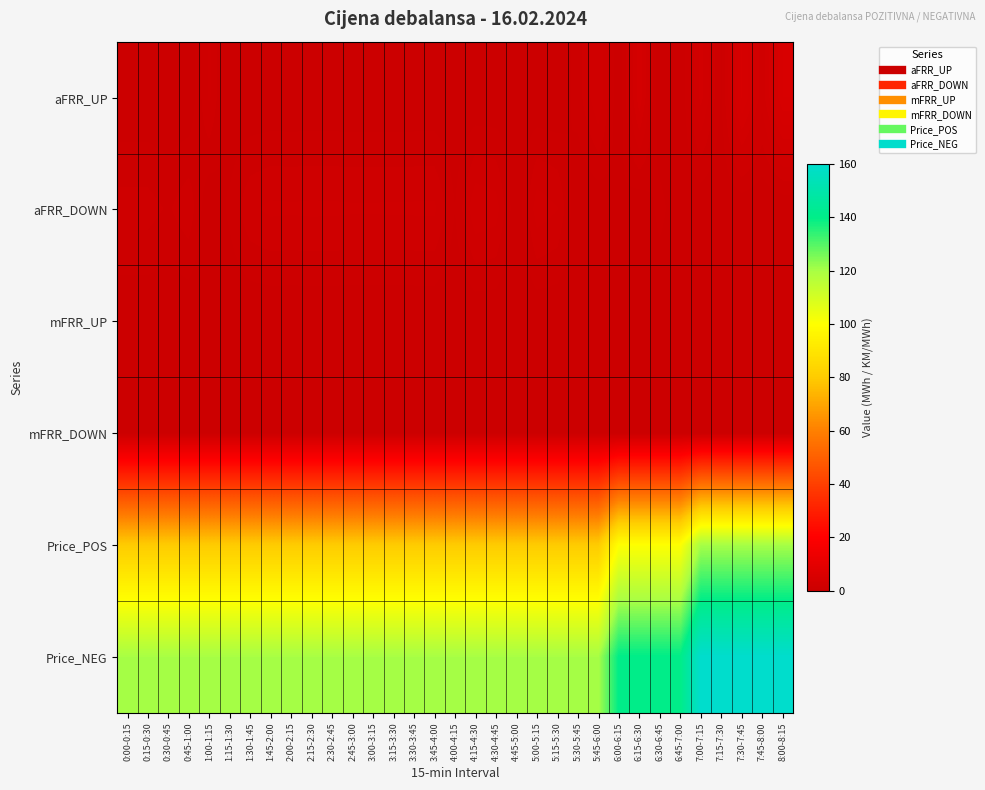

What is the difference between the highest and lowest values at 8:00-8:15?

160.0